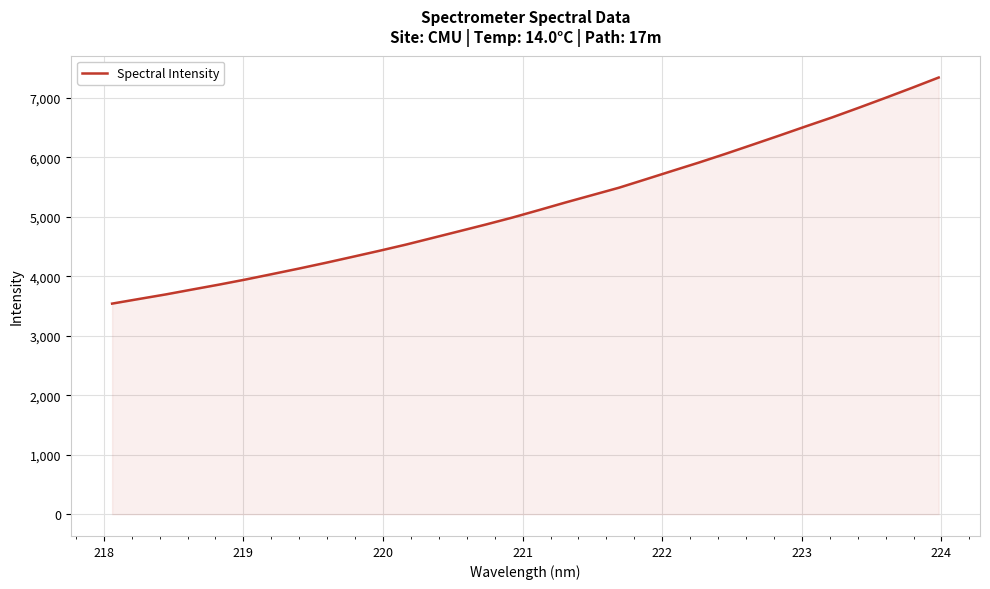

What is the difference between the maximum and minimum values?

3801.4